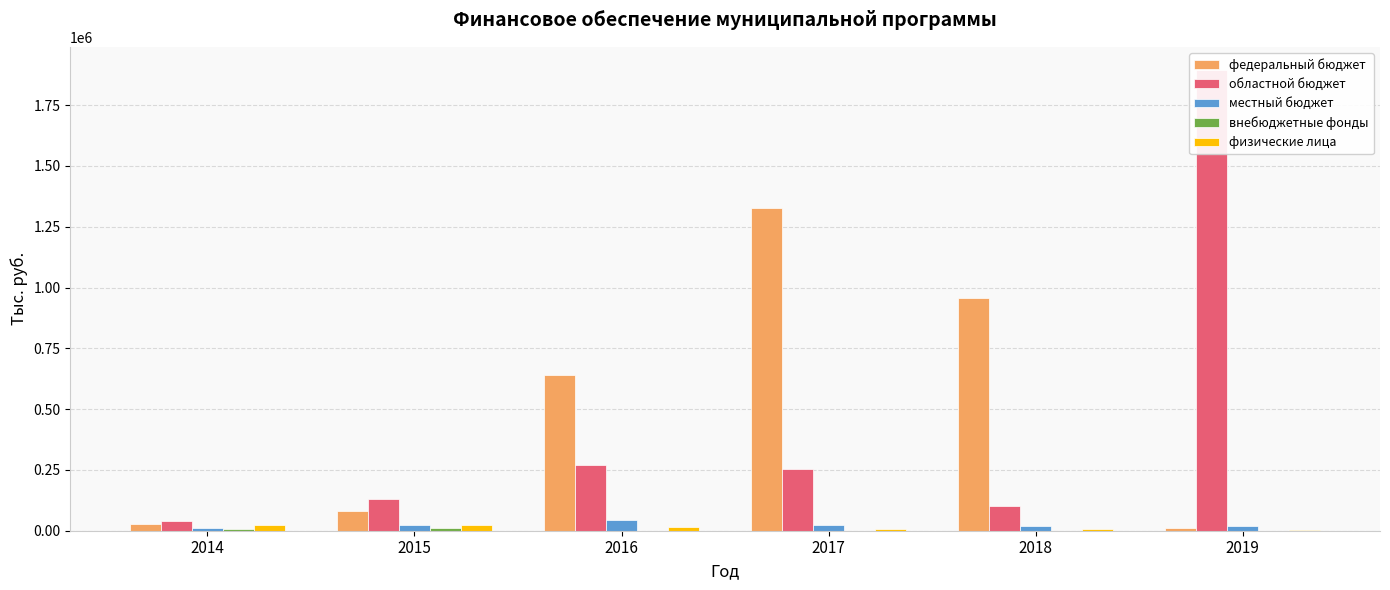

List the series in order of their peak value, highest first.

областной бюджет, федеральный бюджет, местный бюджет, физические лица, внебюджетные фонды